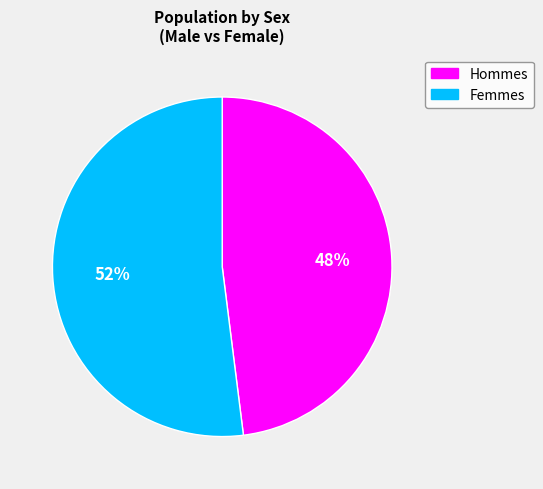

How many slices are in this pie chart?

2